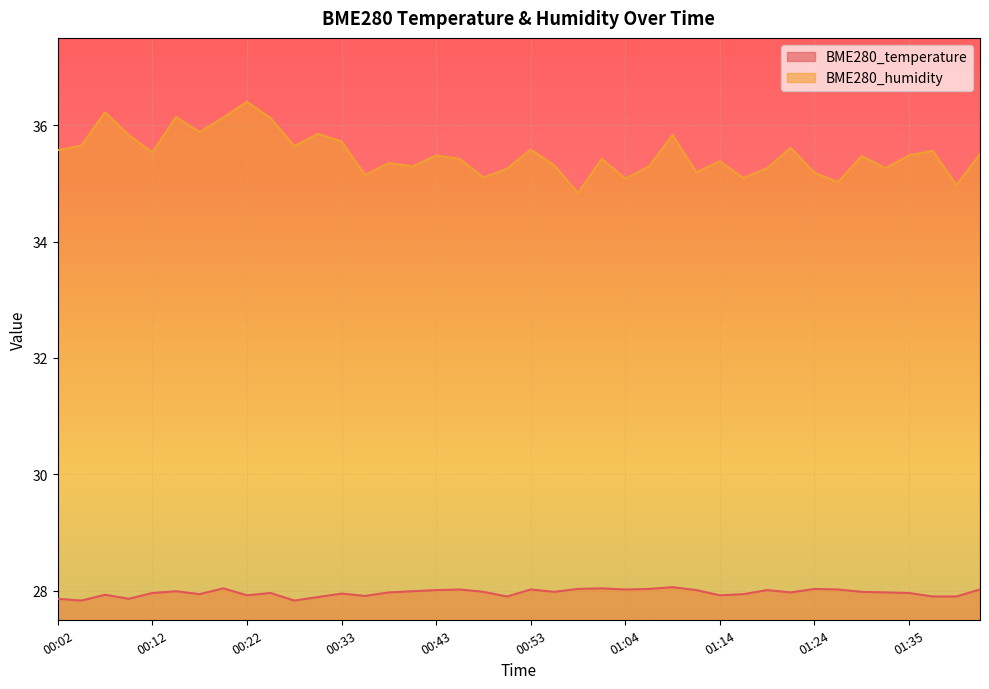

How many data points in BME280_humidity are above 35?

38